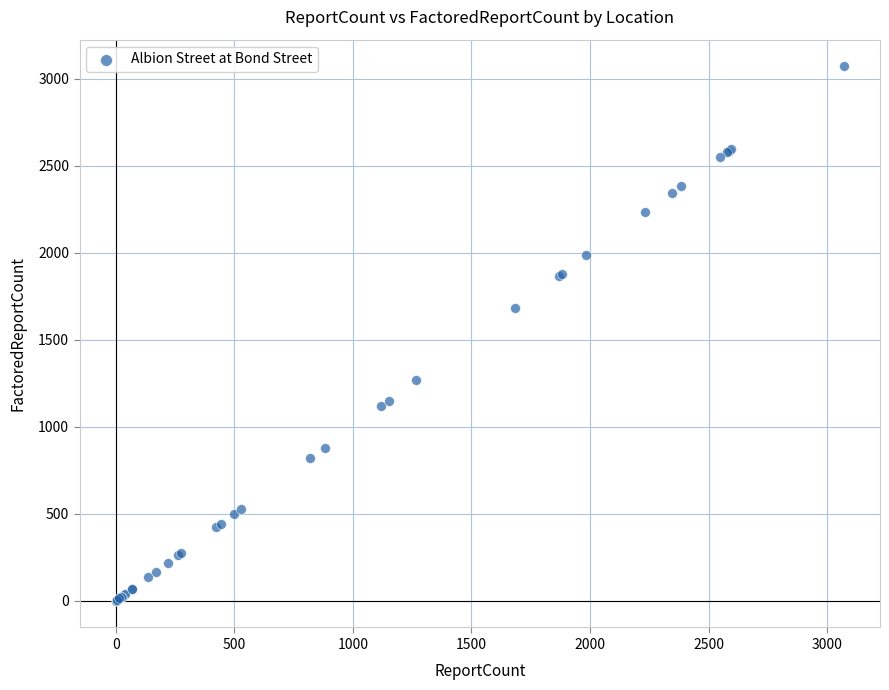

What Y value in the scatter plot is closest to 1535?

1684